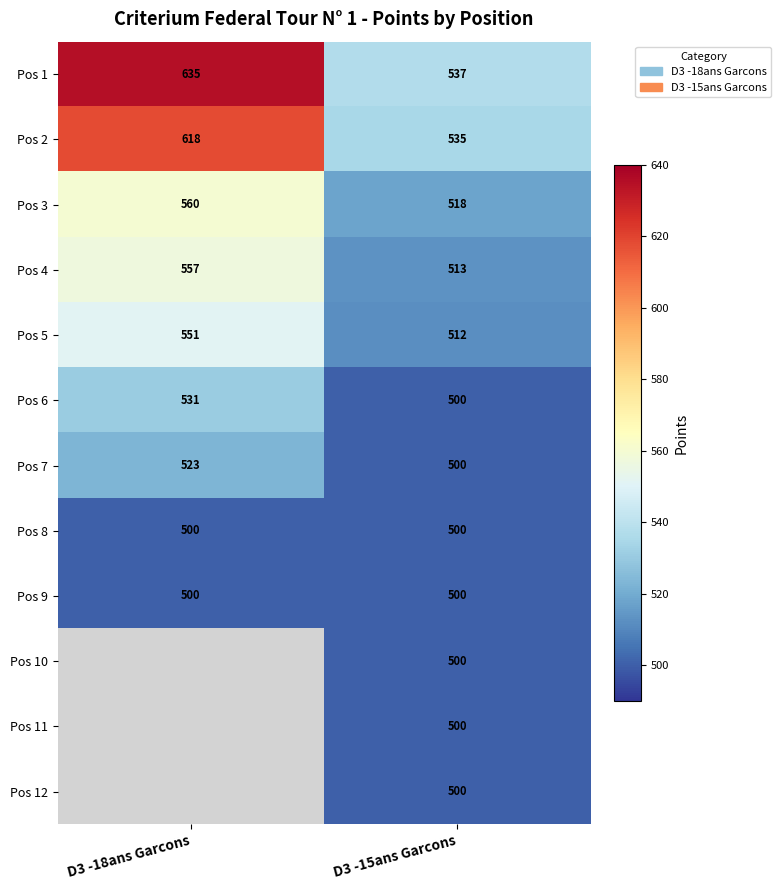

Rank the categories by Pos 5 value from lowest to highest.

D3 -15ans Garcons, D3 -18ans Garcons